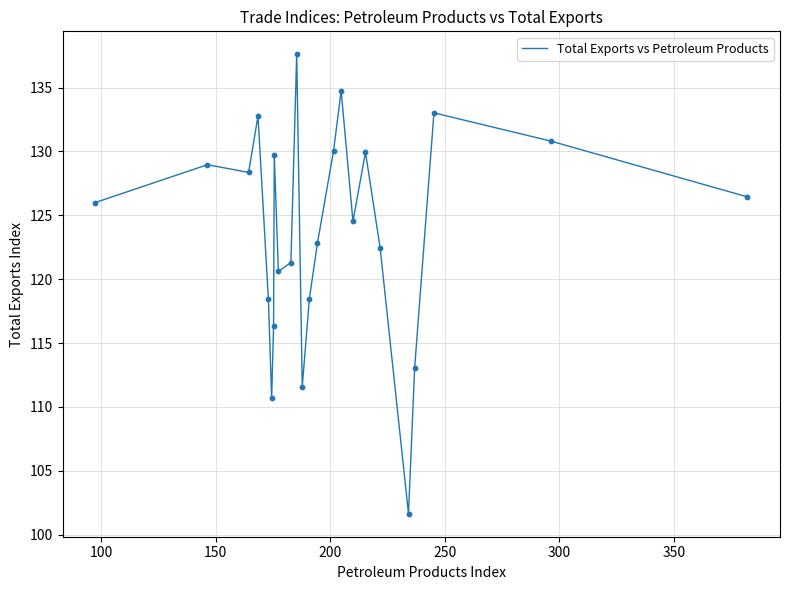

What is the smallest value displayed?

101.6